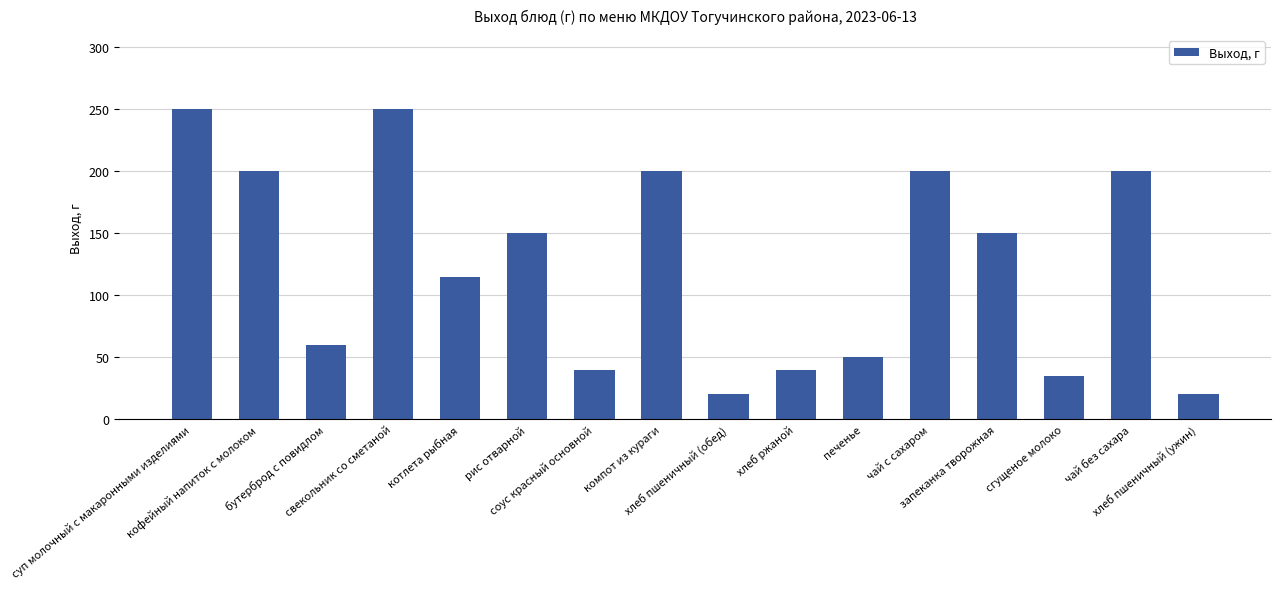

What is the minimum value shown in the chart?

20